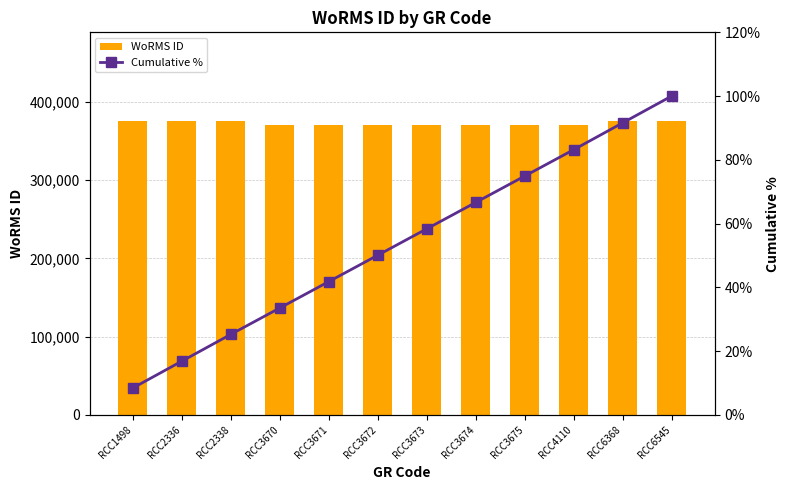

Count the number of categories in the chart.

12